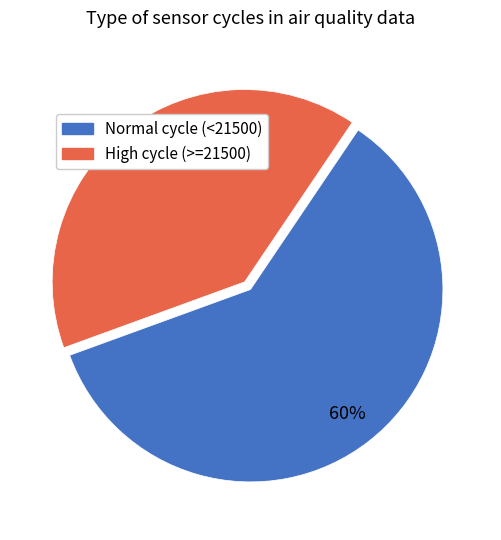

To the nearest percent, what is the difference between the largest and smallest slice percentages?

20%